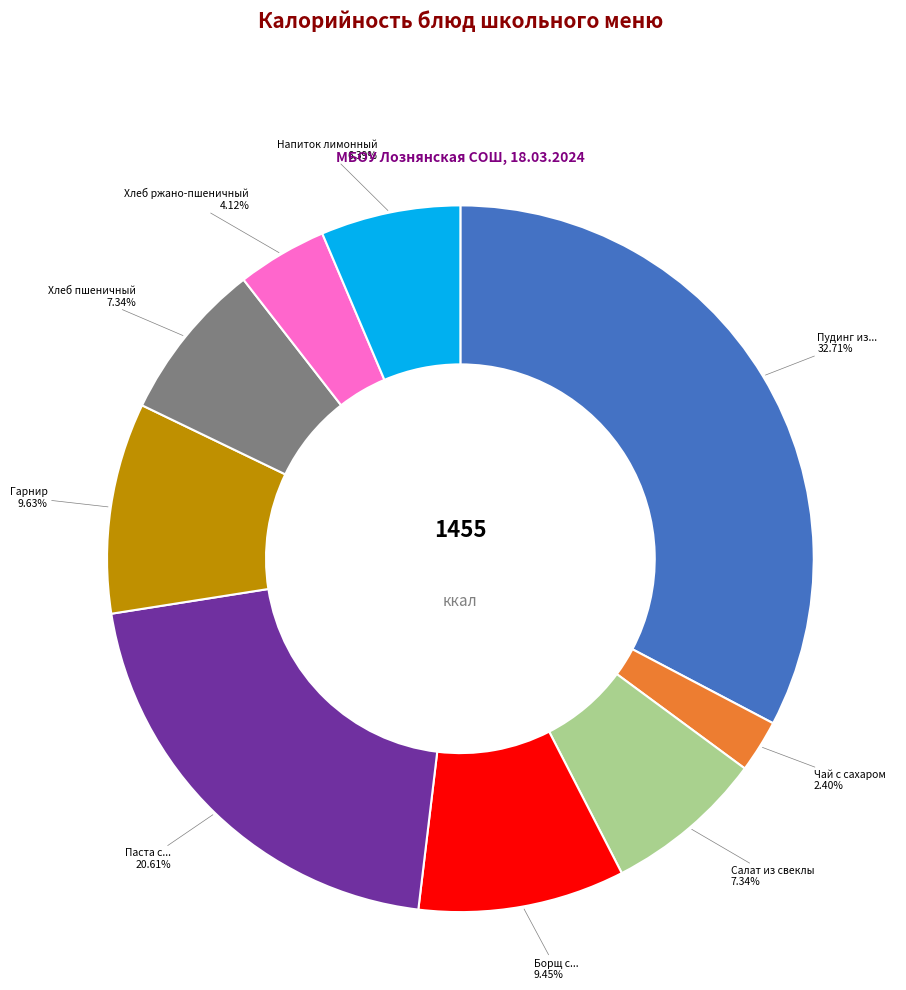

Does any single category account for the majority?

No